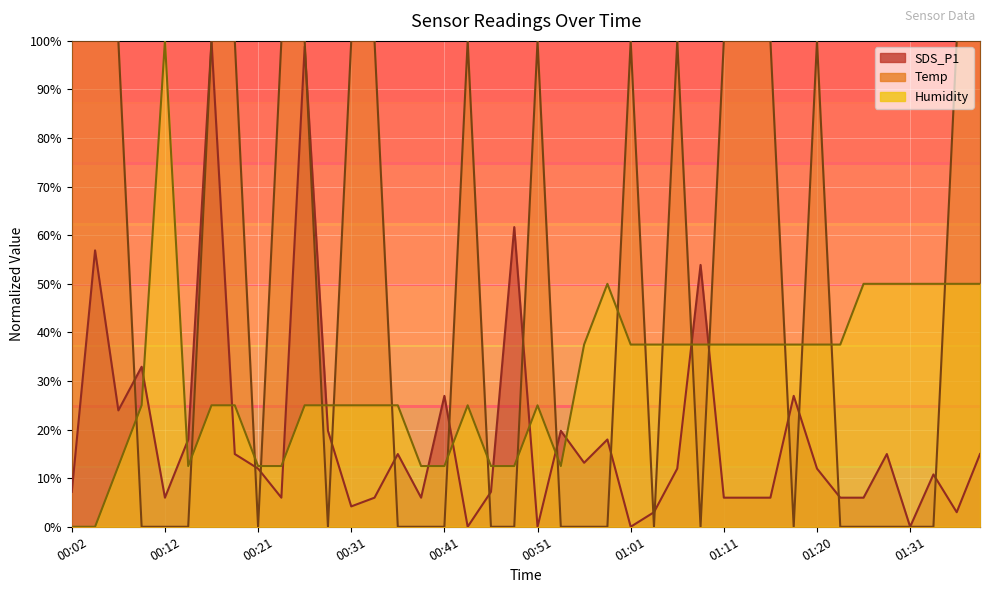

Reading left to right, list all the values displayed in this chart.

SDS_P1: 00:02=7.2	00:04=56.9	00:07=24.0	00:09=32.9	00:12=6.0	00:14=18.0	00:17=100.0	00:19=15.0	00:21=12.0	00:24=6.0	00:26=98.8	00:29=19.8	00:31=4.2	00:34=6.0	00:36=15.0	00:38=6.0	00:41=26.9	00:43=0.0	00:46=7.2	00:48=61.7	00:51=0.0	00:53=19.8	00:56=13.2	00:58=18.0	01:01=0.0	01:03=3.0	01:06=12.0	01:08=53.9	01:11=6.0	01:13=6.0	01:16=6.0	01:18=26.9	01:20=12.0	01:23=6.0	01:26=6.0	01:29=15.0	01:31=0.0	01:34=10.8	01:37=3.0	01:39=15.0
Temp: 00:02=100.0	00:04=100.0	00:07=100.0	00:09=0.0	00:12=0.0	00:14=0.0	00:17=100.0	00:19=100.0	00:21=0.0	00:24=100.0	00:26=100.0	00:29=0.0	00:31=100.0	00:34=100.0	00:36=0.0	00:38=0.0	00:41=0.0	00:43=100.0	00:46=0.0	00:48=0.0	00:51=100.0	00:53=0.0	00:56=0.0	00:58=0.0	01:01=100.0	01:03=0.0	01:06=100.0	01:08=0.0	01:11=100.0	01:13=100.0	01:16=100.0	01:18=0.0	01:20=100.0	01:23=0.0	01:26=0.0	01:29=0.0	01:31=0.0	01:34=0.0	01:37=100.0	01:39=100.0
Humidity: 00:02=0.0	00:04=0.0	00:07=12.5	00:09=25.0	00:12=100.0	00:14=12.5	00:17=25.0	00:19=25.0	00:21=12.5	00:24=12.5	00:26=25.0	00:29=25.0	00:31=25.0	00:34=25.0	00:36=25.0	00:38=12.5	00:41=12.5	00:43=25.0	00:46=12.5	00:48=12.5	00:51=25.0	00:53=12.5	00:56=37.5	00:58=50.0	01:01=37.5	01:03=37.5	01:06=37.5	01:08=37.5	01:11=37.5	01:13=37.5	01:16=37.5	01:18=37.5	01:20=37.5	01:23=37.5	01:26=50.0	01:29=50.0	01:31=50.0	01:34=50.0	01:37=50.0	01:39=50.0